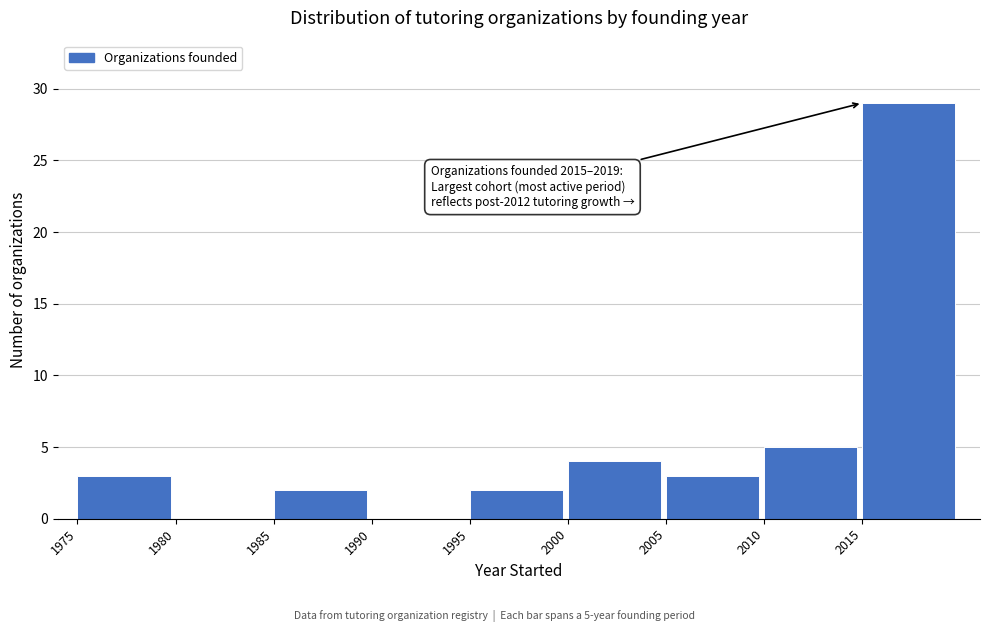

Over which range of the x-axis is the bar tallest?

2015 to 2020